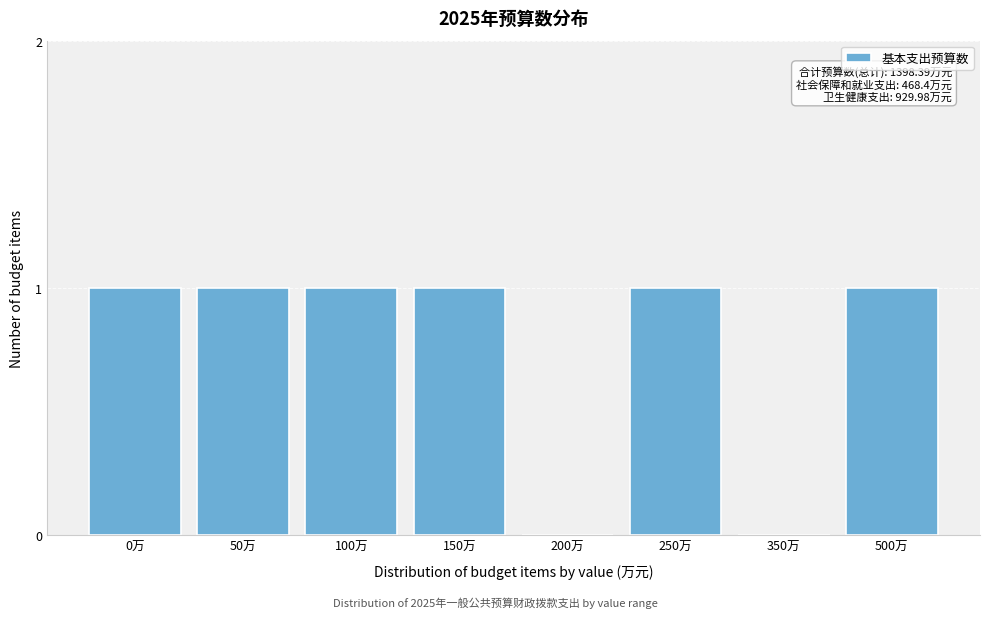

Reading left to right, list all the values displayed in this chart.

0万=1	50万=1	100万=1	150万=1	200万=0	250万=1	350万=0	500万=1